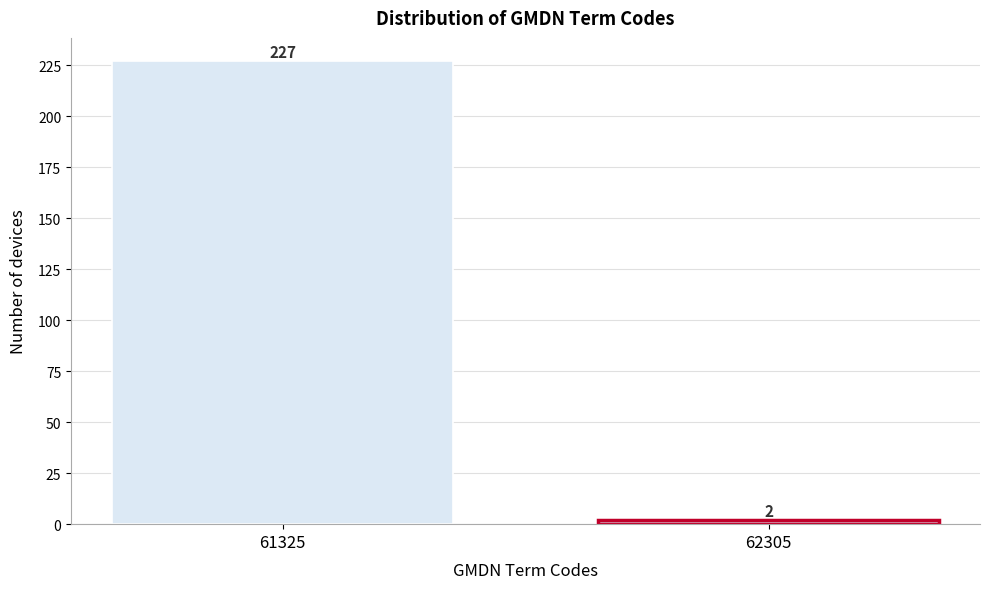

Reading left to right, extract all data points from this chart.

227	2